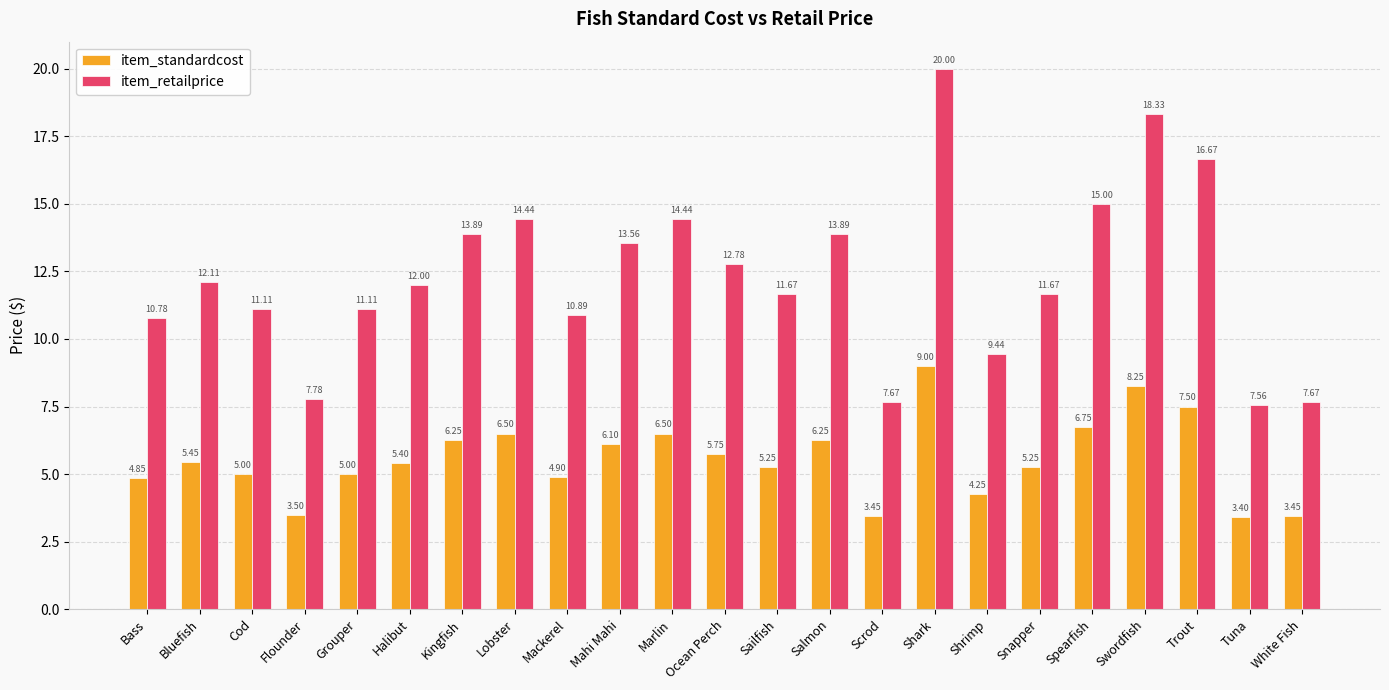

How many bars are there in total?

46